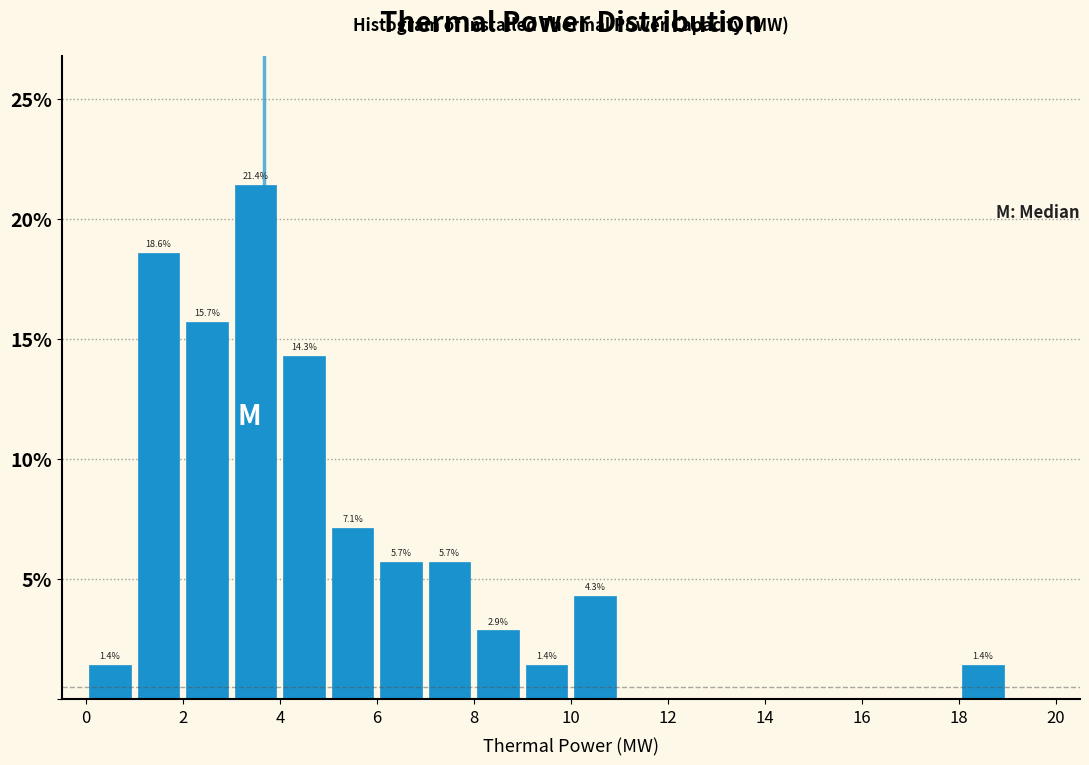

Over which range of the x-axis is the bar tallest?

3 to 4